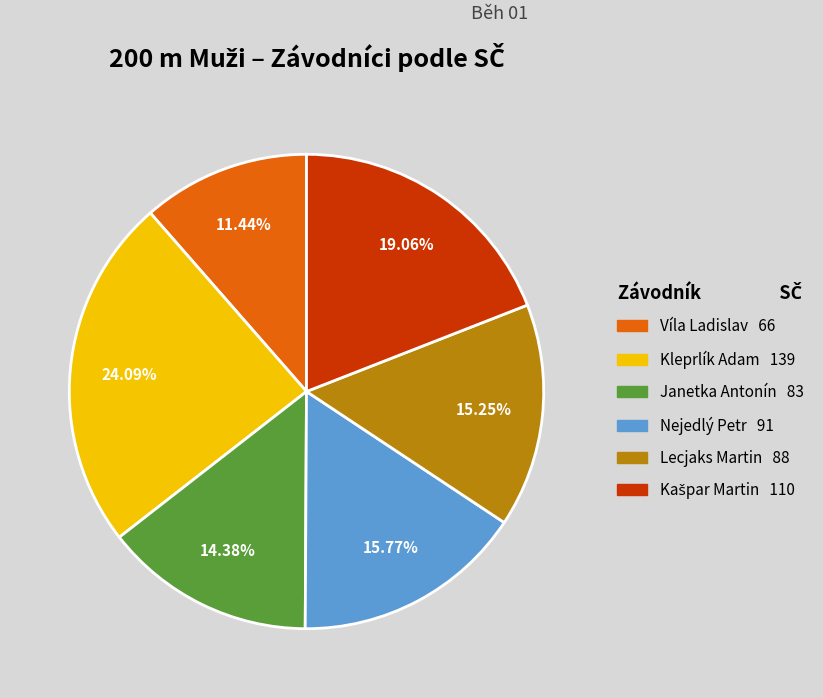

How many slices are in this pie chart?

6